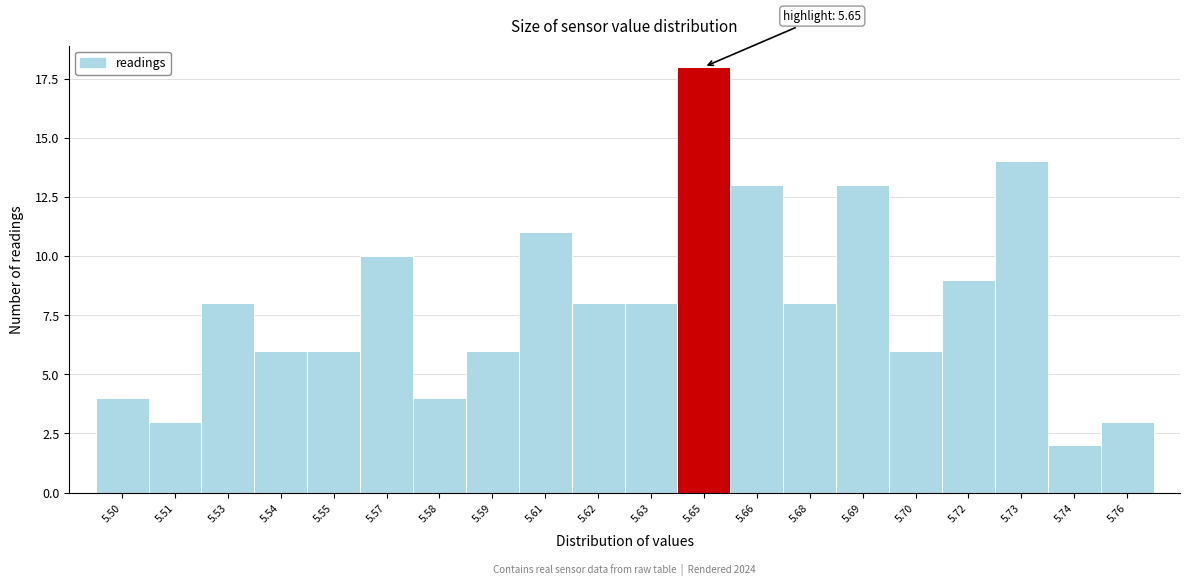

Reading right to left, transcribe all the data shown in this chart.

5.76=3	5.74=2	5.73=14	5.72=9	5.70=6	5.69=13	5.68=8	5.66=13	5.65=18	5.63=8	5.62=8	5.61=11	5.59=6	5.58=4	5.57=10	5.55=6	5.54=6	5.53=8	5.51=3	5.50=4